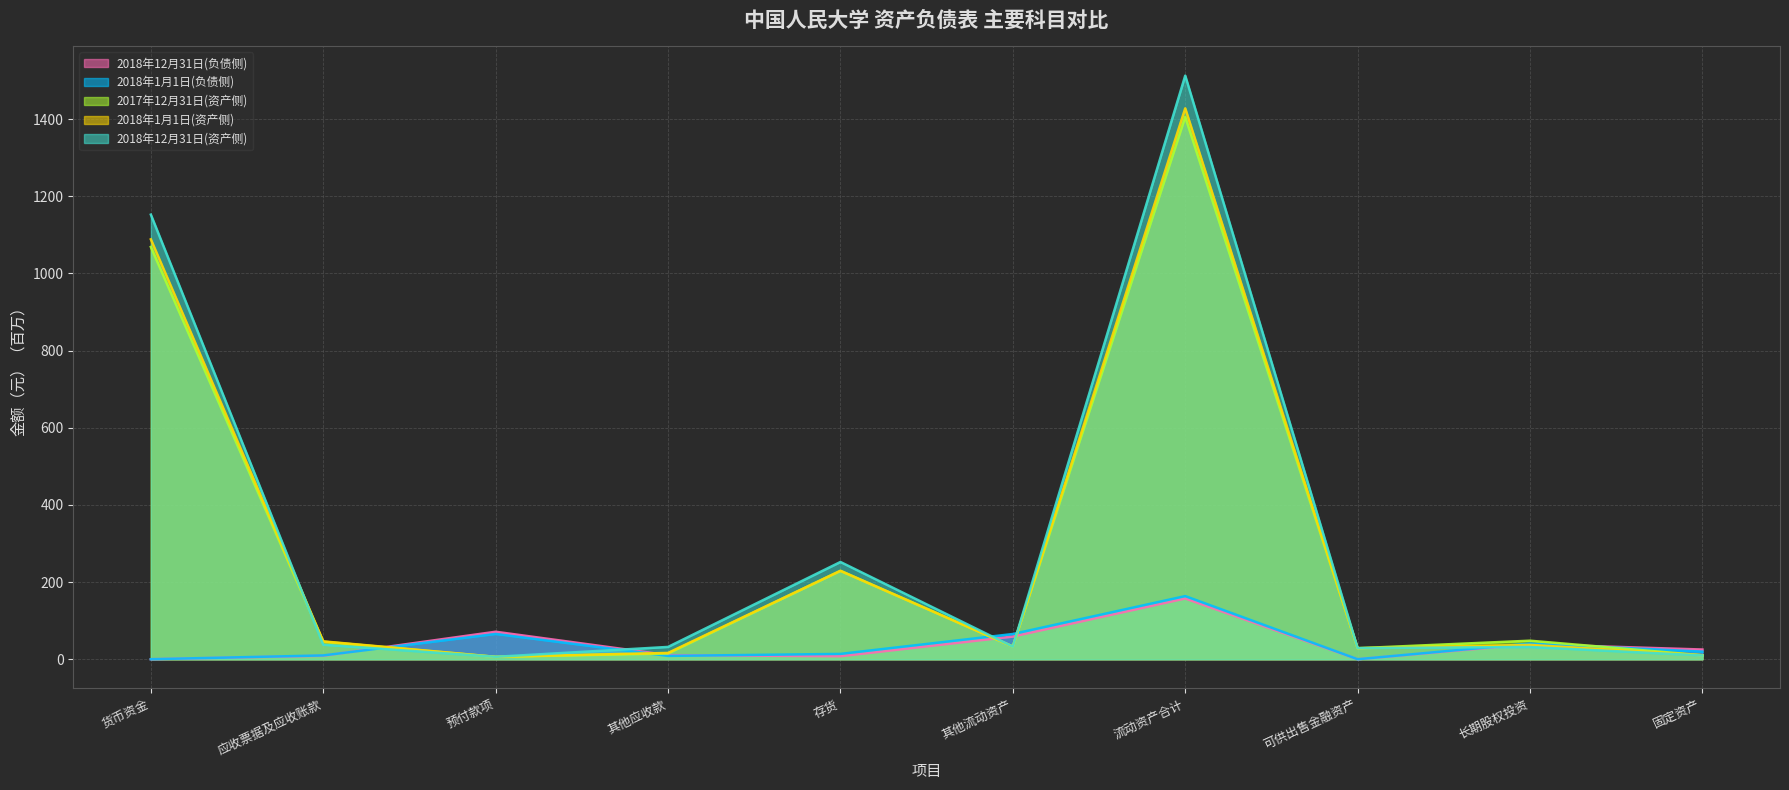

What position from the left is 固定资产?

10